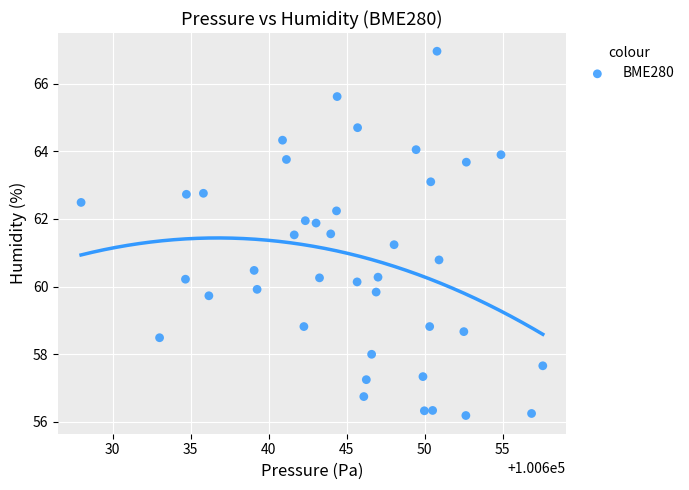

What is the range of X values (max minus min)?

29.6